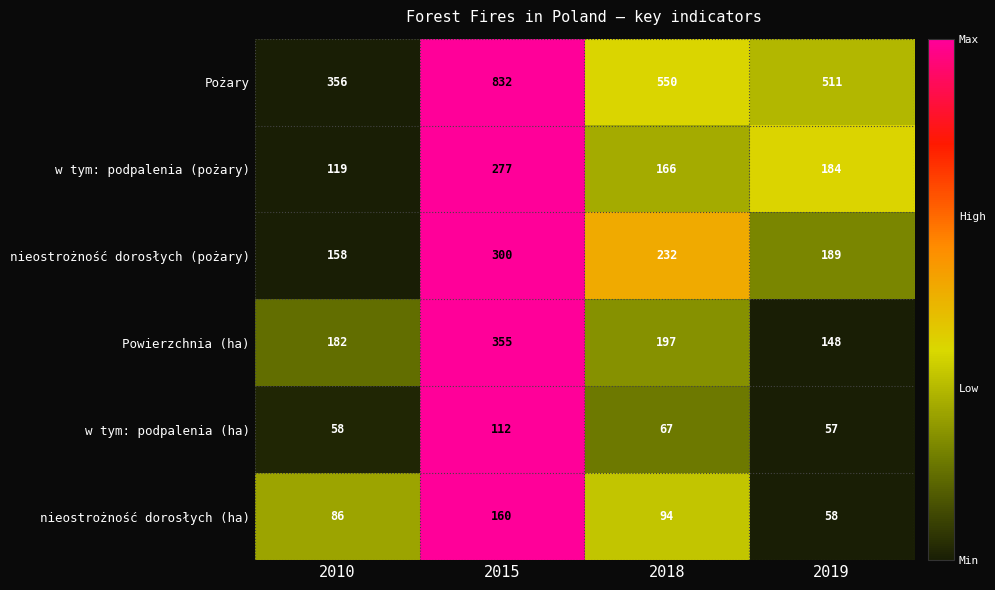

What is the difference between the maximum and minimum values in the Pożary series?

476